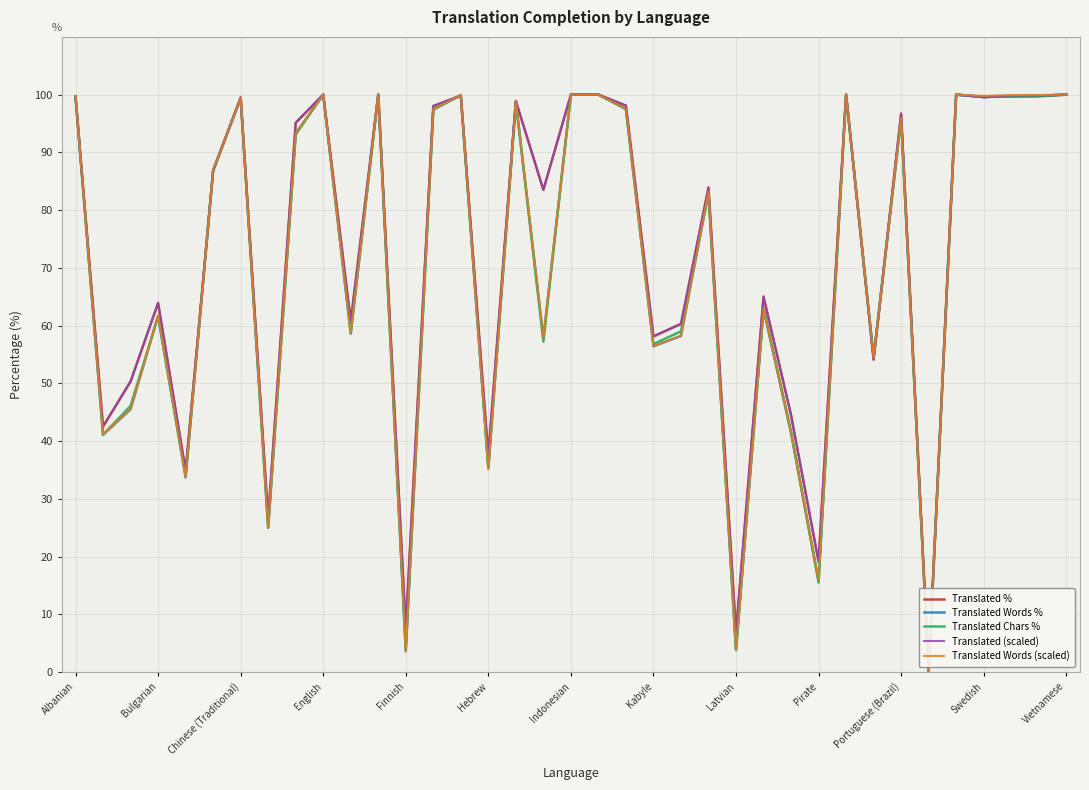

What is the highest value of the Translated (scaled) series?

100.0